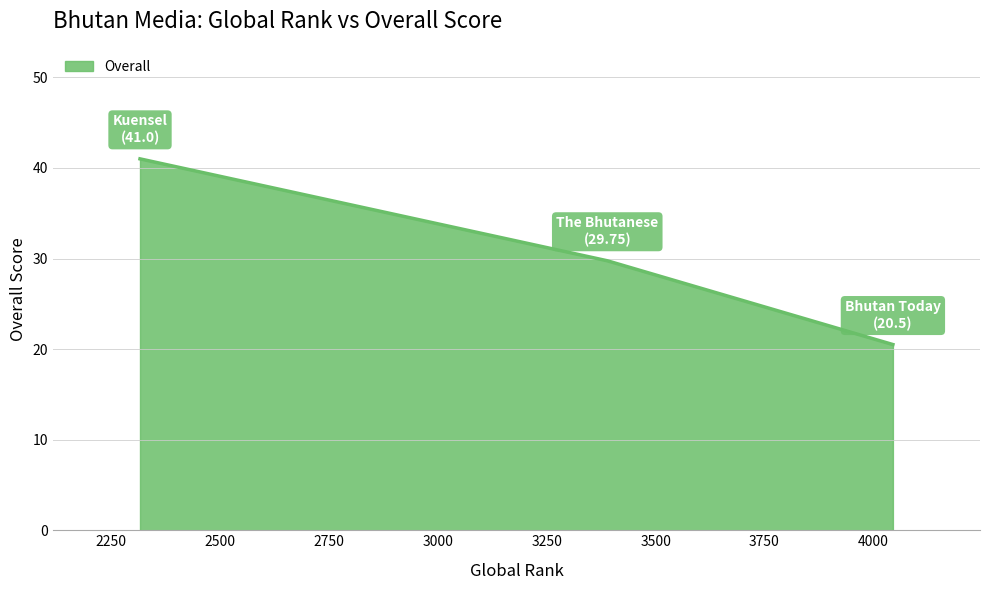

What is the difference between the maximum and minimum values?

20.5